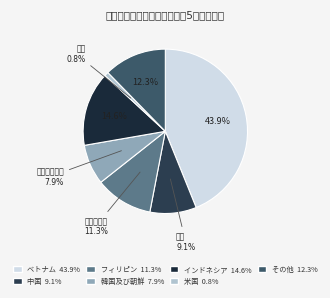

Which category has the biggest portion of the pie?

ベトナム